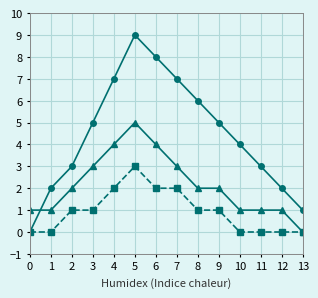

At which category is the sum across all series the highest?

5